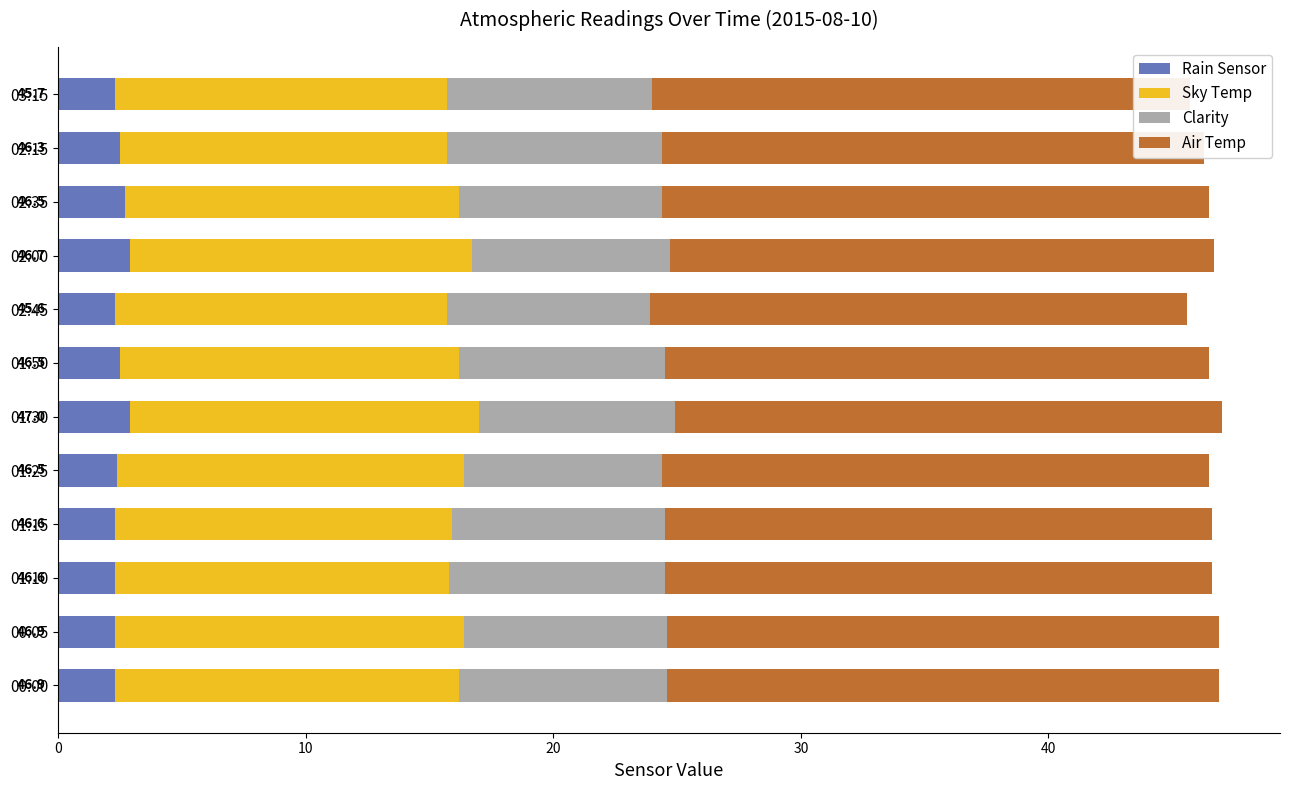

What is the difference between the highest and lowest values at 00:00?

20.0